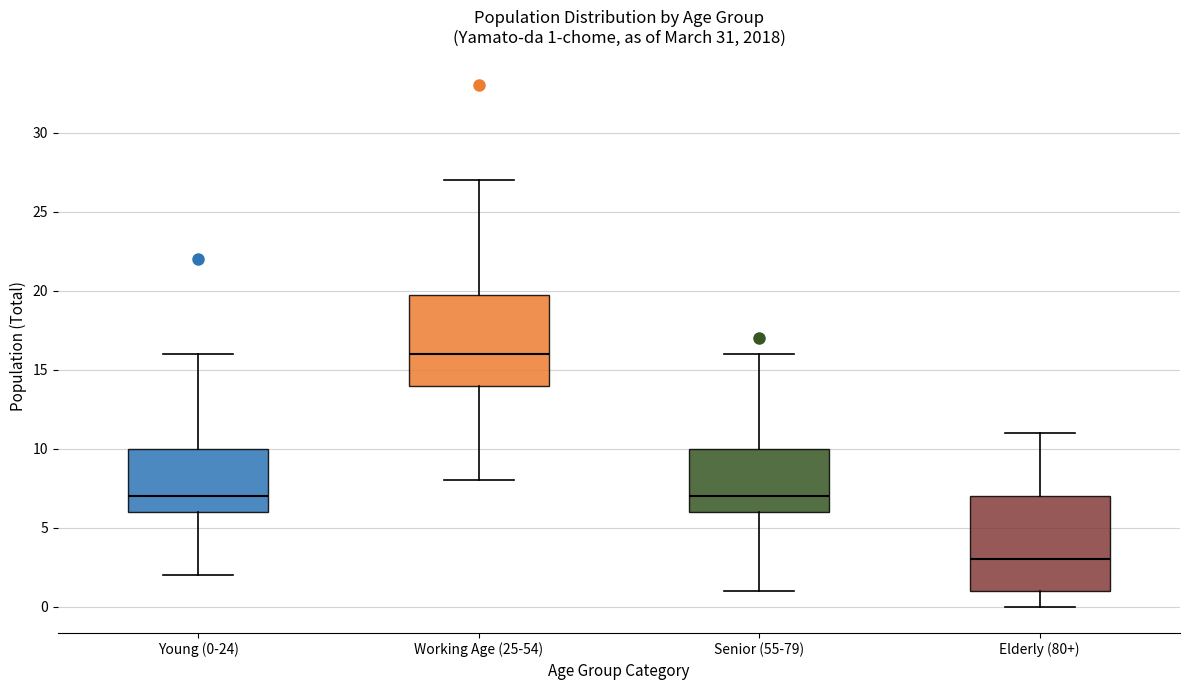

Which box has the highest median line?

Working Age (25-54)